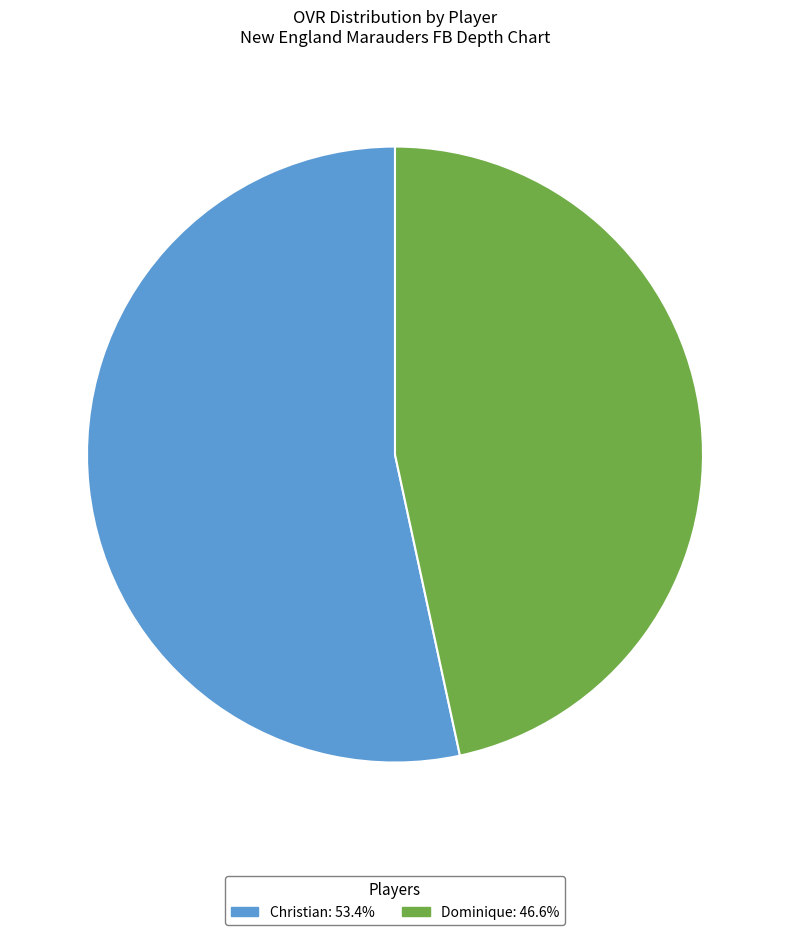

Which slice is the smallest?

Dominique